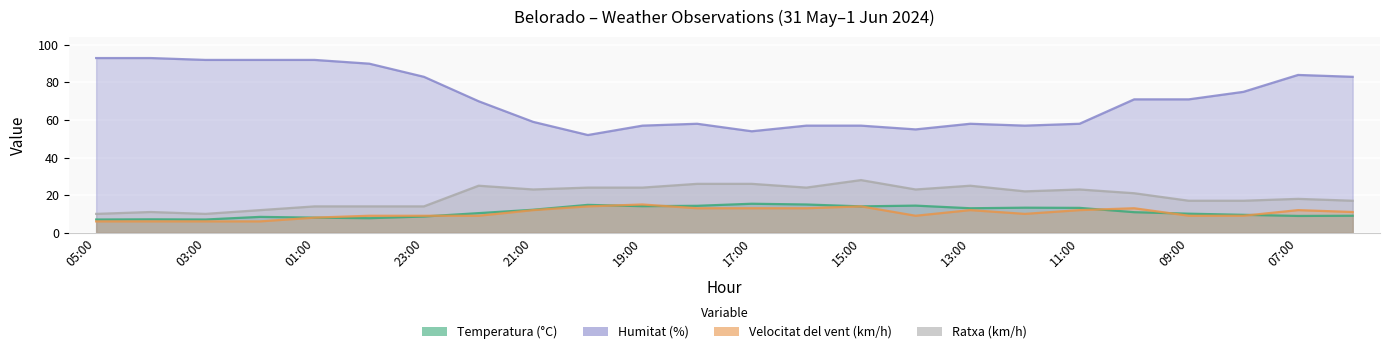

True or false: Ratxa (km/h) has a value of 24.0 at 16:00.

True